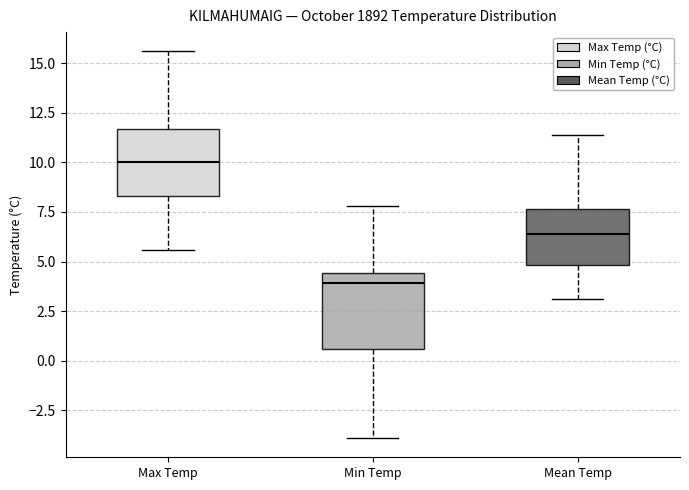

Reading left to right, transcribe this box plot: for each box, give where its median line is, the range the box spans, and where its two whiskers end, as read against the y-axis. The values are not printed on the chart, so give them approximately, as read against the axis.

Max Temp: median 10.0, box 8.5 to 11.5, whiskers 5.5 to 15.5
Min Temp: median 4.0, box 0.5 to 4.5, whiskers -4.0 to 8.0
Mean Temp: median 6.5, box 5.0 to 7.5, whiskers 3.0 to 11.5